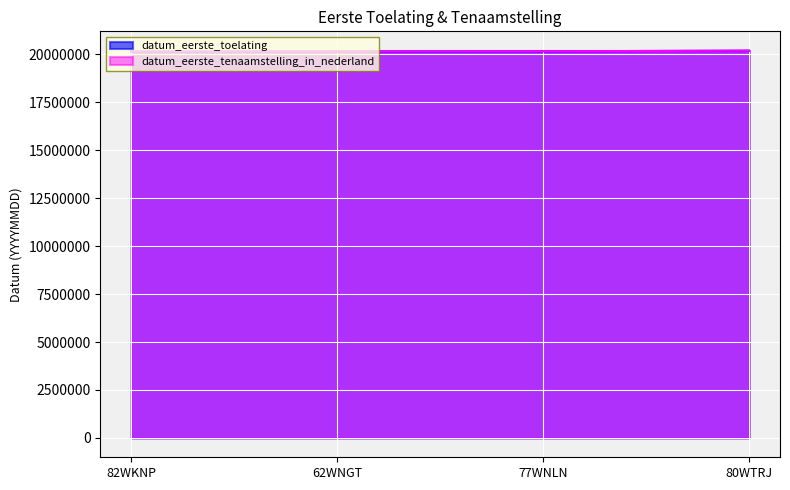

Count the datum_eerste_tenaamstelling_in_nederland values in the range 20150811 to 20190430.

3